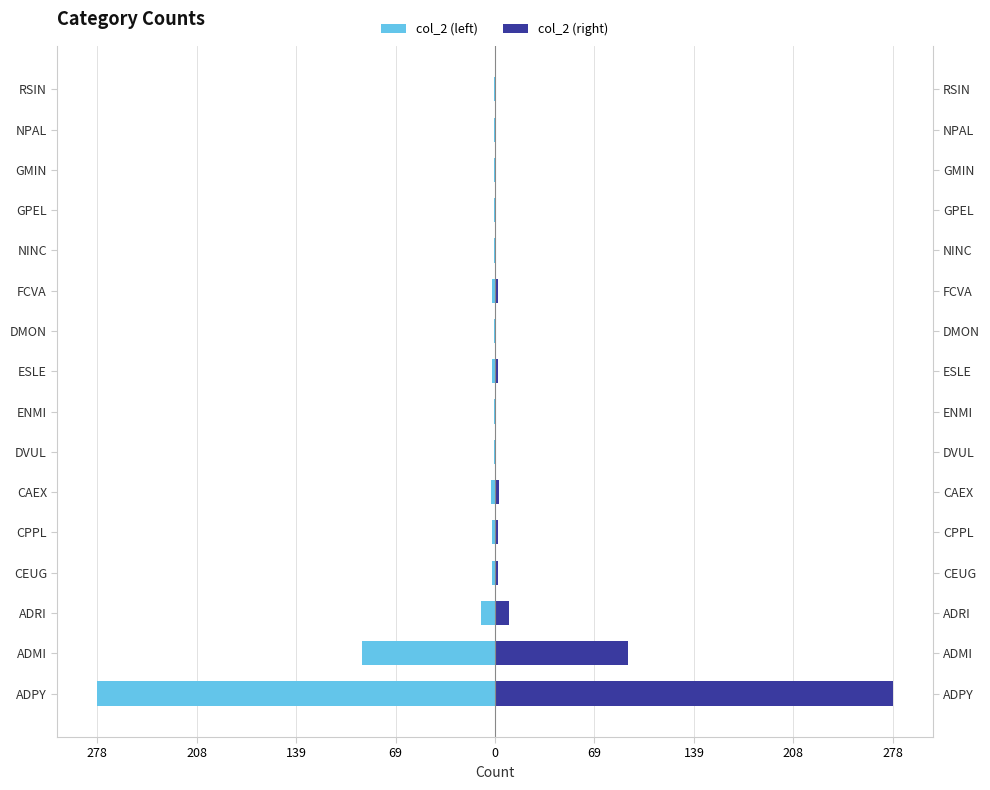

True or false: col_2 (right) has a value of 2 at GMIN.

False